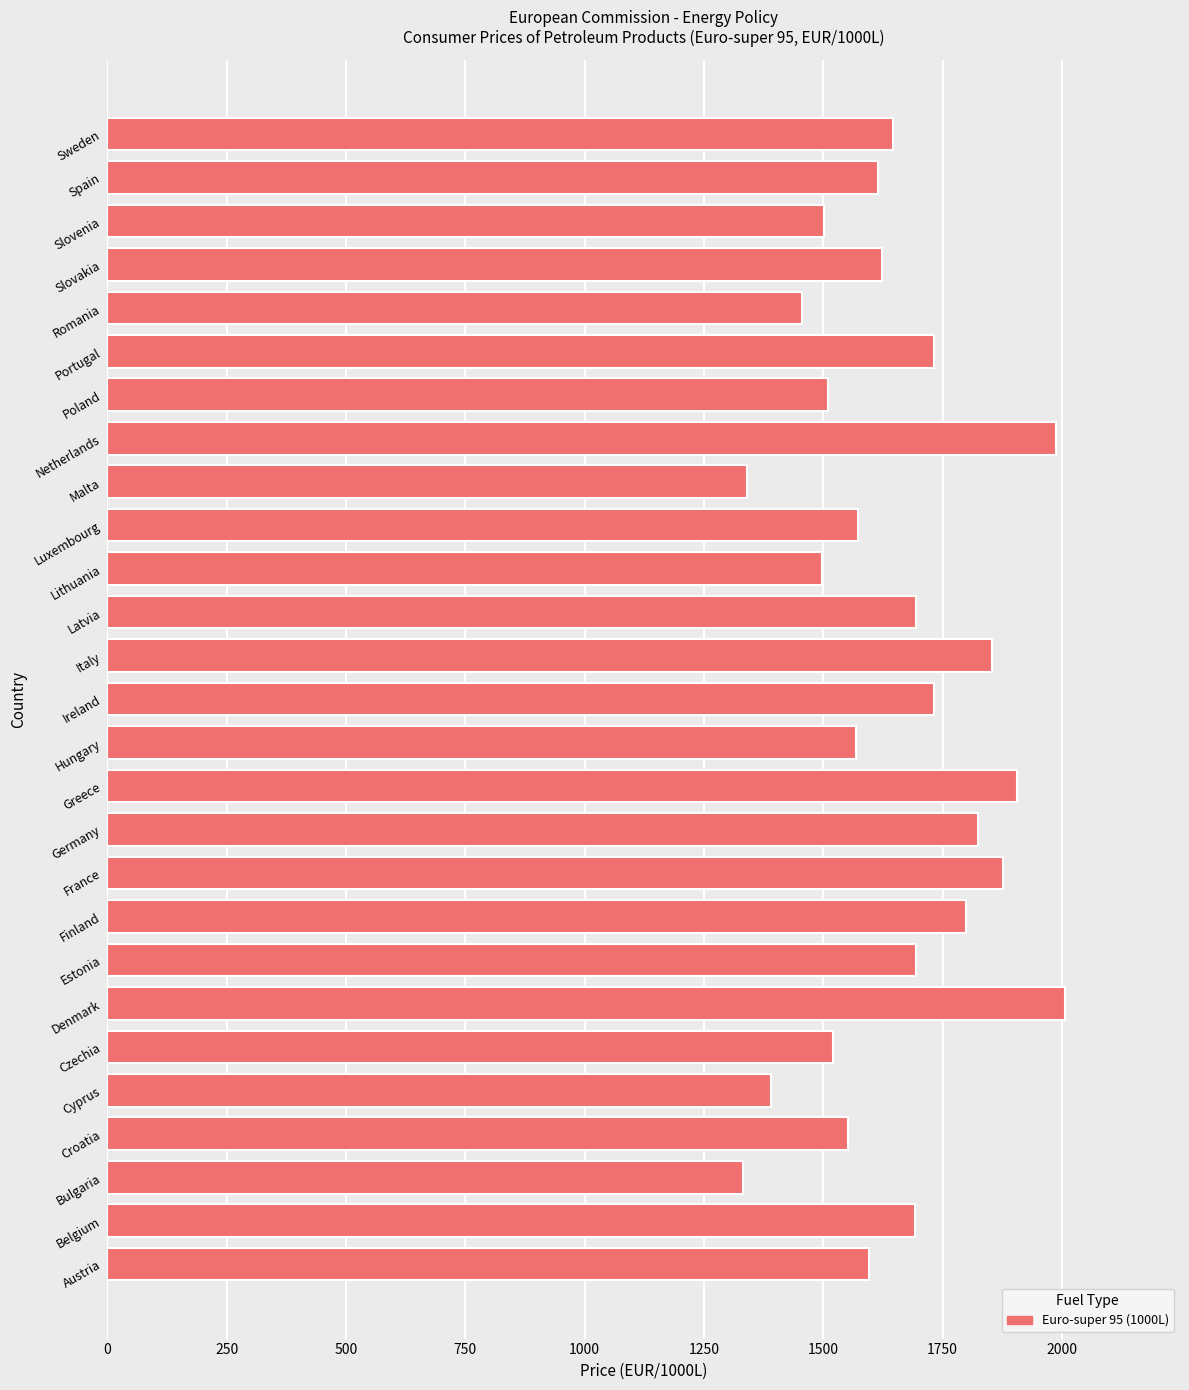

How many series are shown in this chart?

1